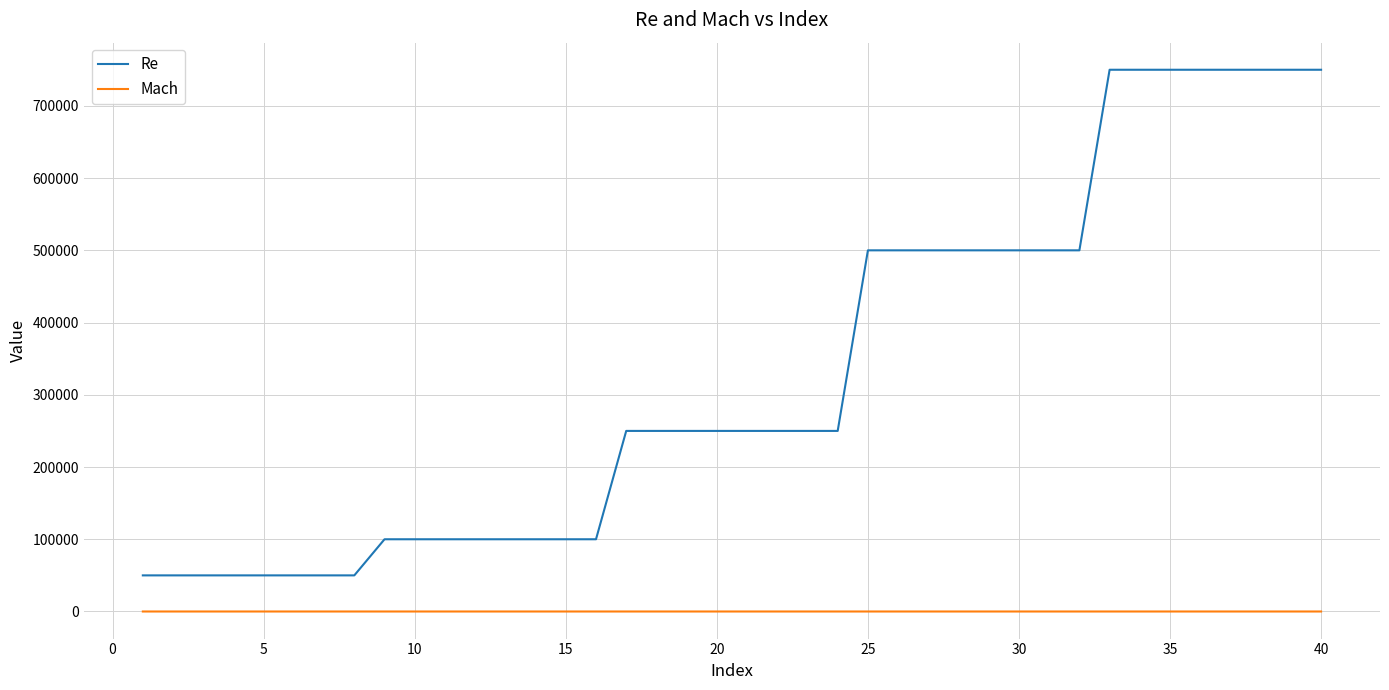

What is the maximum value for Re?

750000.0